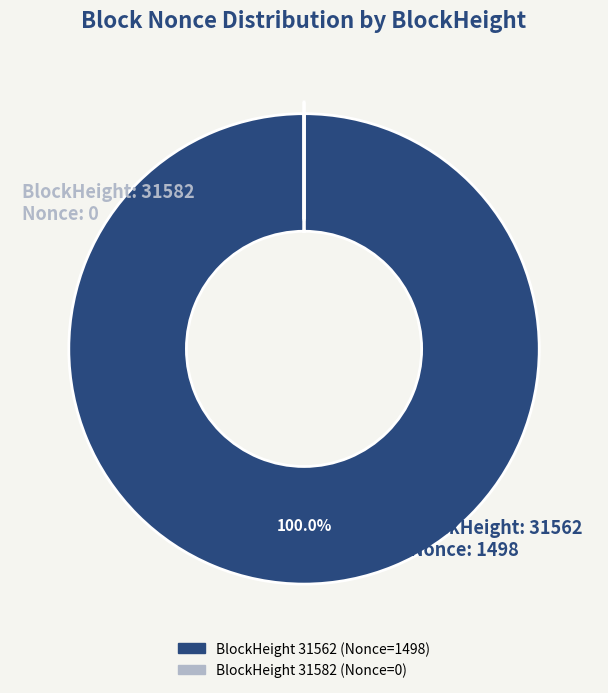

Is there a majority slice in this chart?

Yes